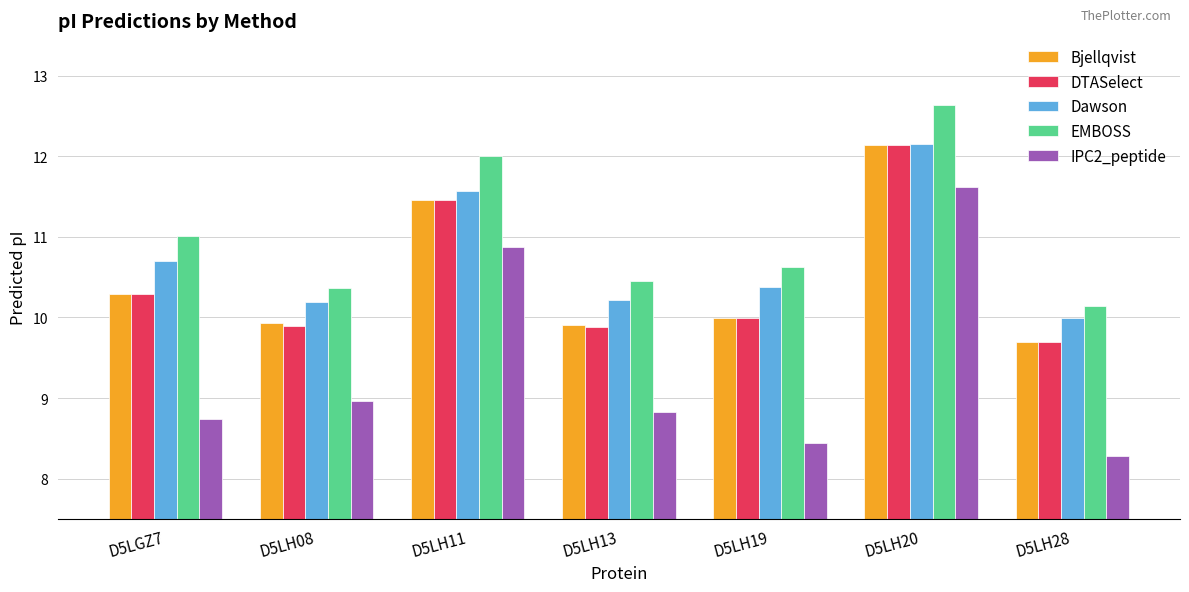

Is the value of Dawson at D5LH19 greater than the value of DTASelect at D5LGZ7?

Yes